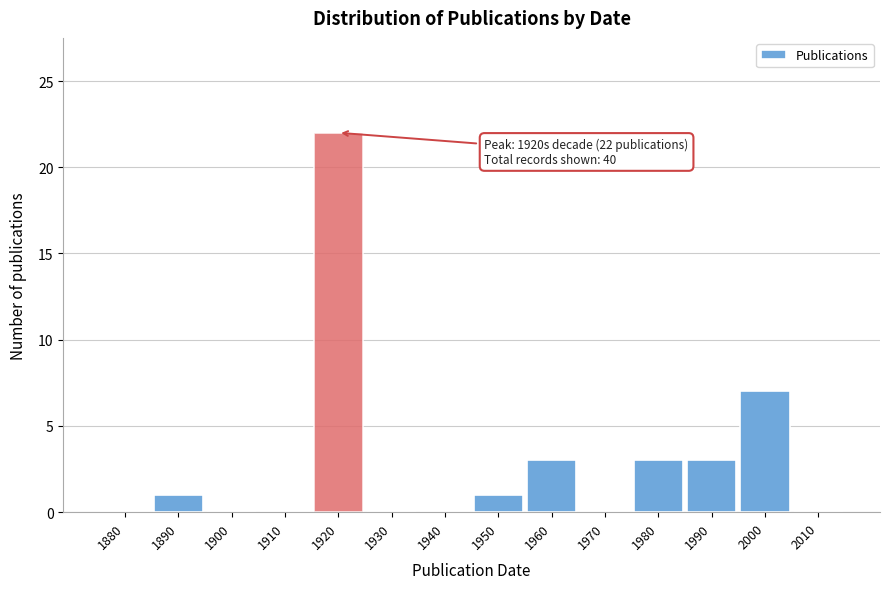

Reading left to right, list all the values displayed in this chart.

1880=0	1890=1	1900=0	1910=0	1920=22	1930=0	1940=0	1950=1	1960=3	1970=0	1980=3	1990=3	2000=7	2010=0